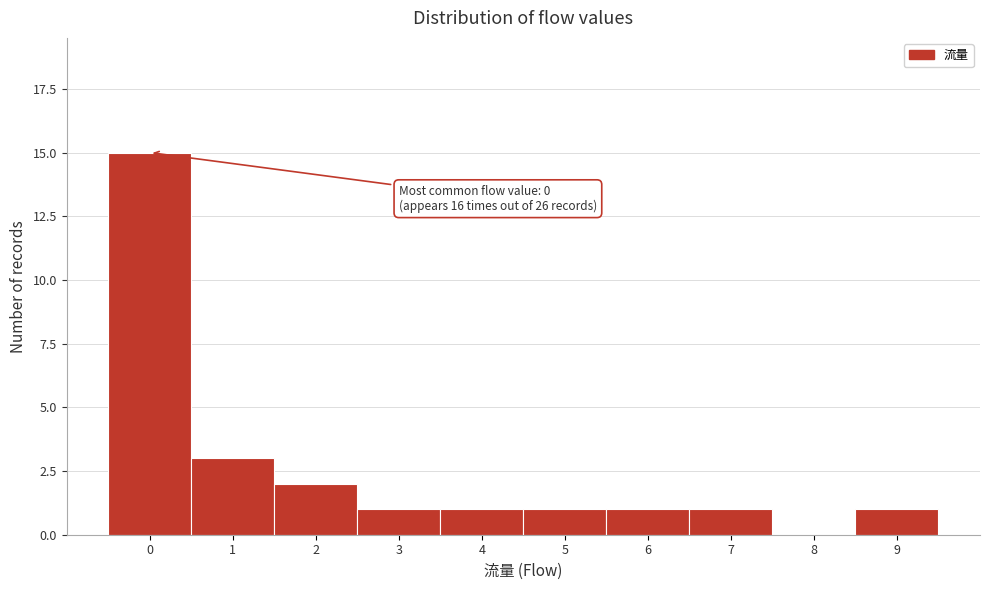

Which range on the x-axis has the tallest bar?

-0.5 to 0.5